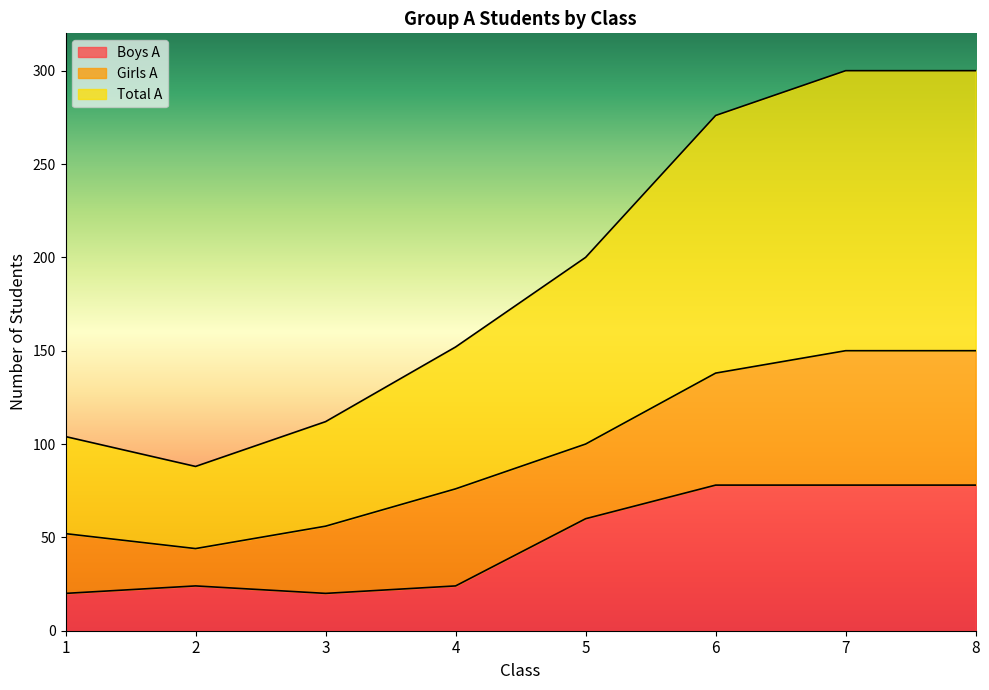

At which label is Total A closest to 97?

5